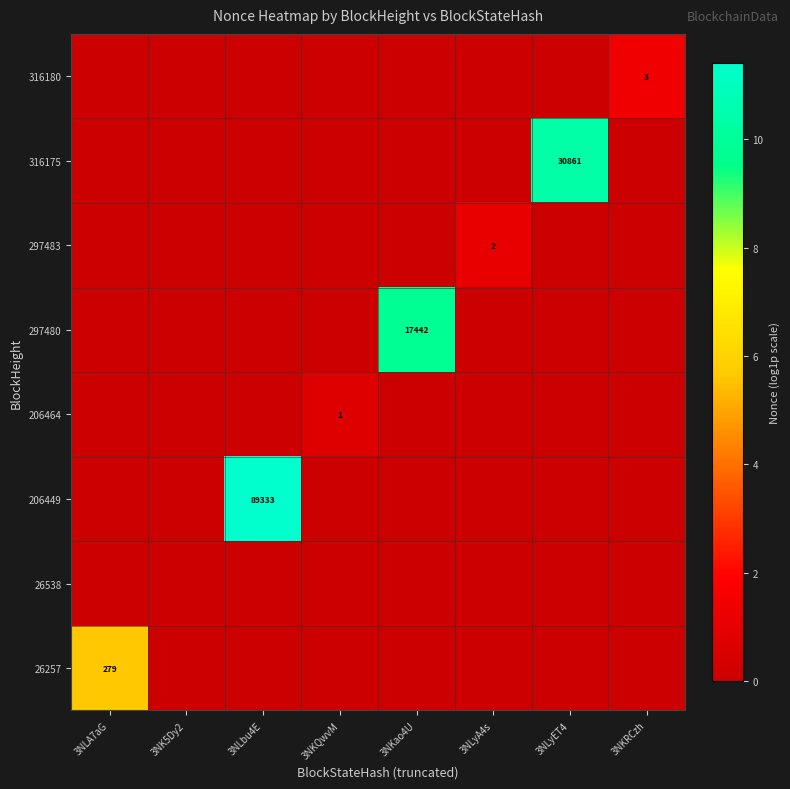

True or false: 26257 has a value of 279 at 3NLA7aG.

True